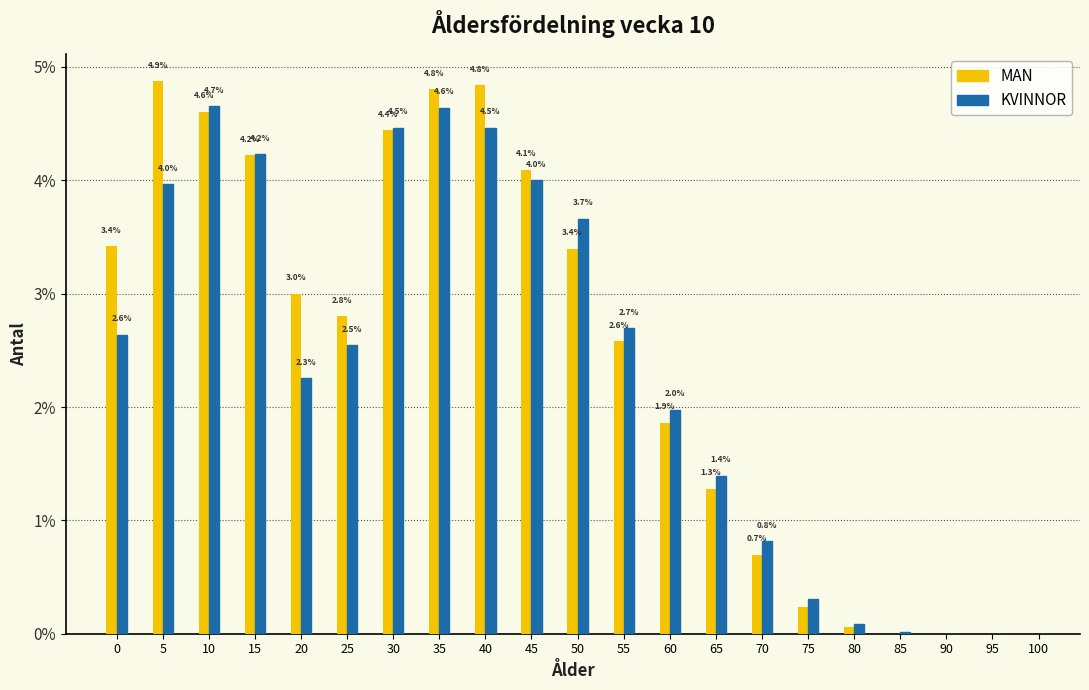

Which series changed the most between 15 and 60?

MAN